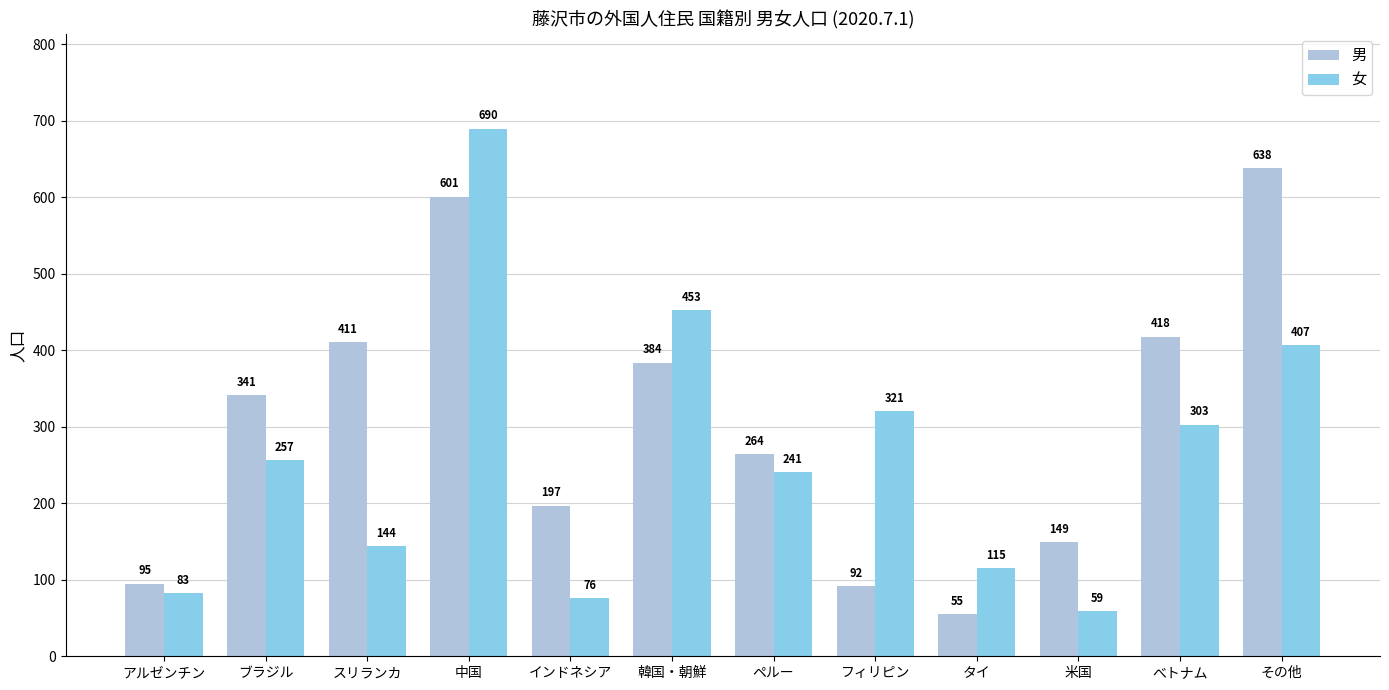

Rank the series by their maximum value, from highest to lowest.

女, 男